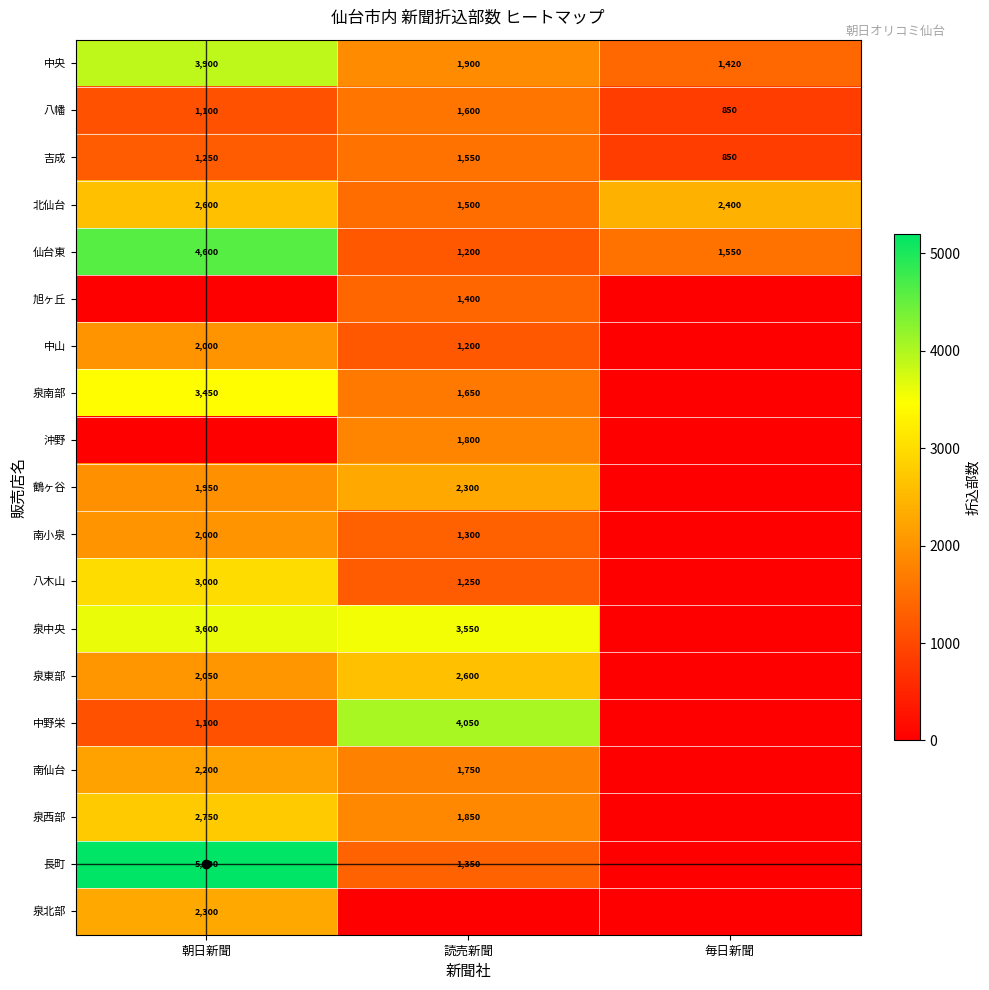

At which category is the sum across all series the highest?

朝日新聞